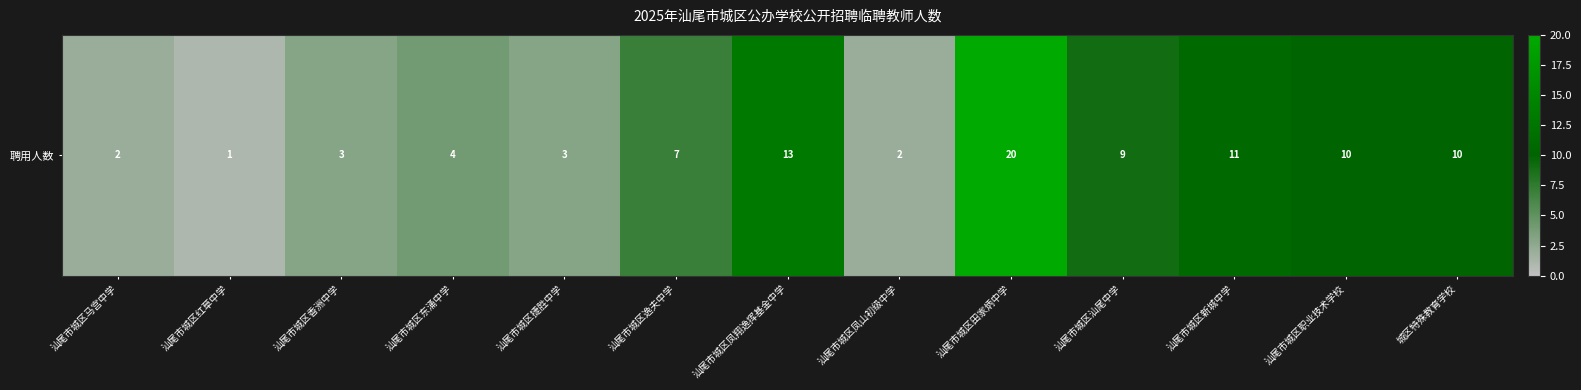

Which has a higher value, 汕尾市城区职业技术学校 or 汕尾市城区马宫中学?

汕尾市城区职业技术学校